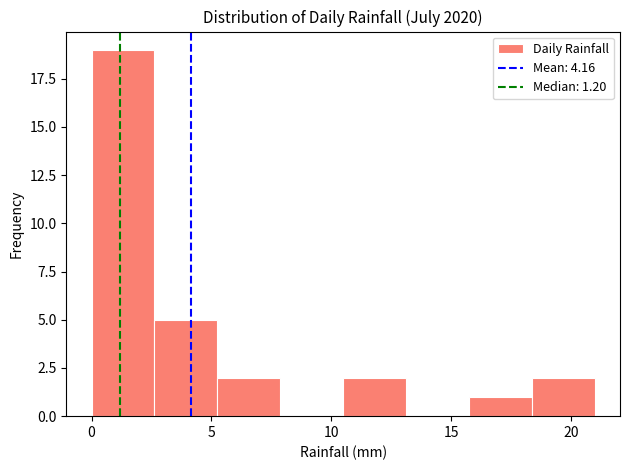

What is the height of the bar covering 18.5 to 21.0 on the x-axis? Neither the bar edges nor the heights are printed on the chart, so give them approximately, as read against the axes.

2